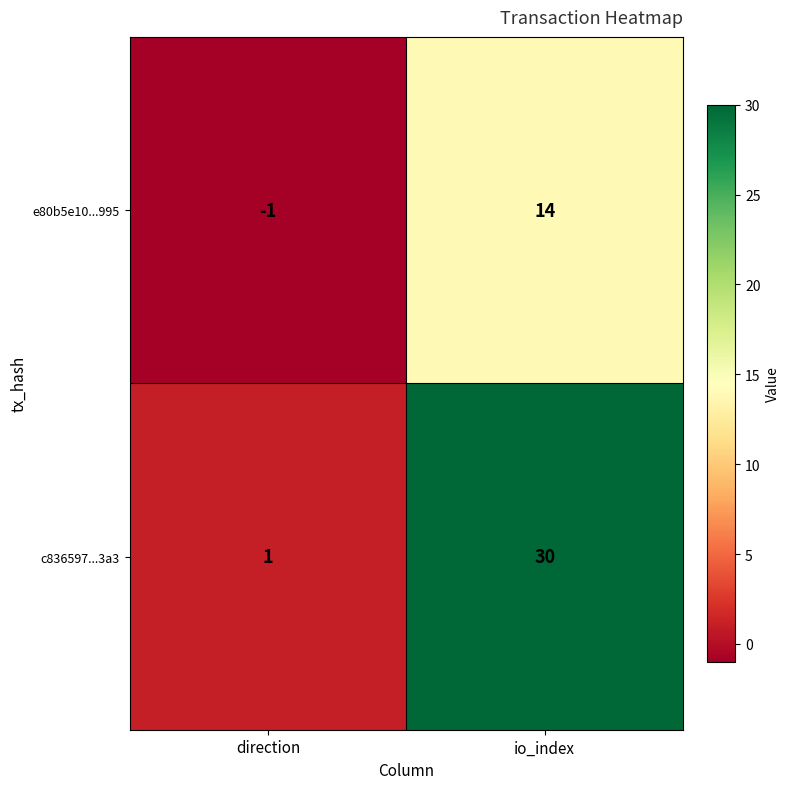

The e80b5e10...995 series shows 14 at io_index. True or false?

True